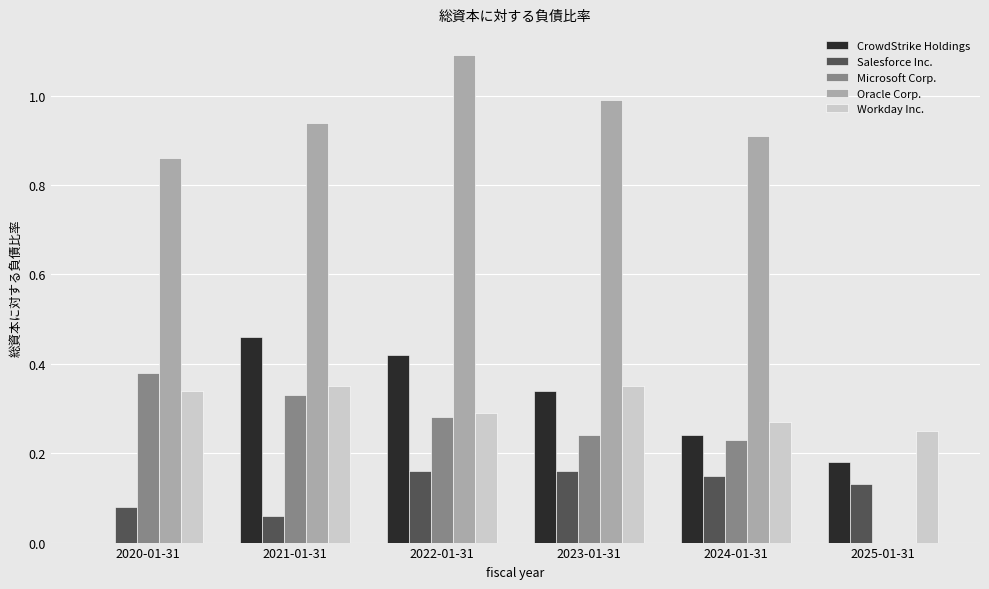

What is the total value across all series at 2022-01-31?

2.2